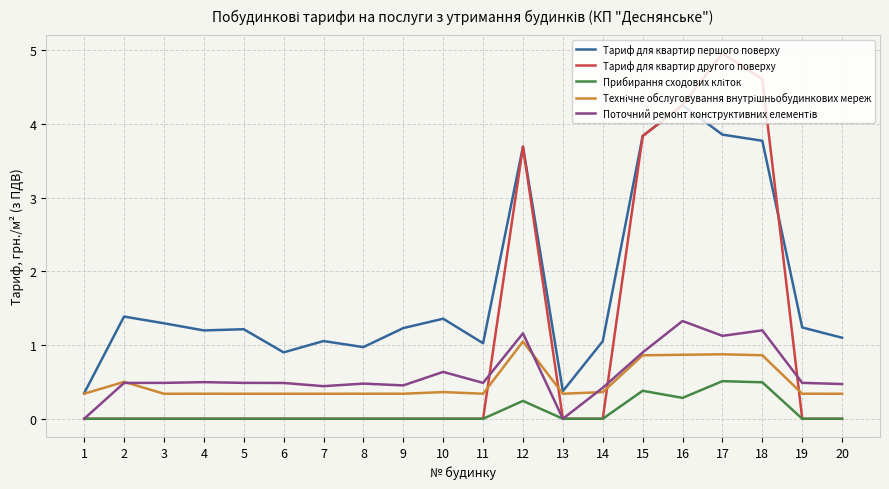

What is the difference between the second highest and minimum values in the Тариф для квартир першого поверху series?

3.5